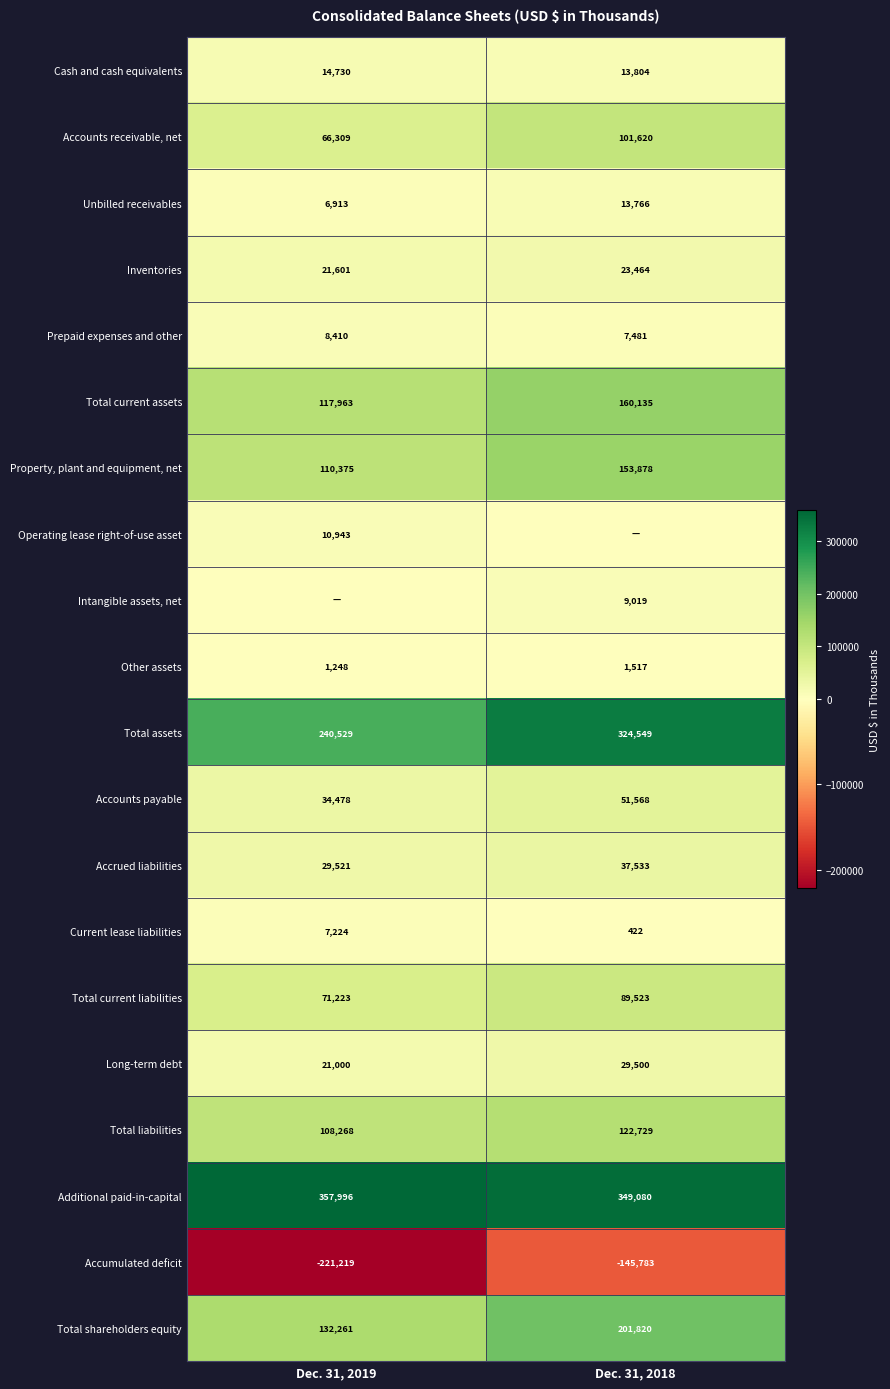

Is it true that Accounts receivable, net equals 66309 at Dec. 31, 2019?

True